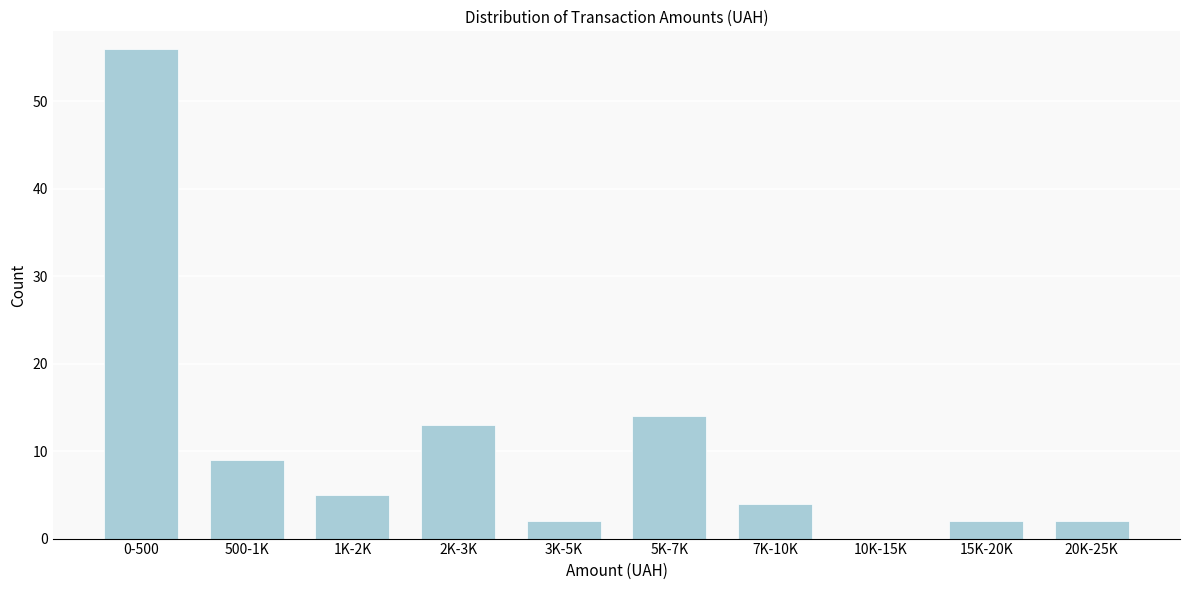

Reading left to right, what are all the values shown in this chart?

0-500=56	500-1K=9	1K-2K=5	2K-3K=13	3K-5K=2	5K-7K=14	7K-10K=4	10K-15K=0	15K-20K=2	20K-25K=2